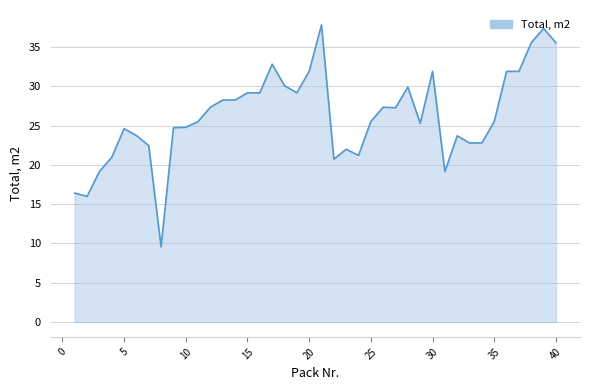

What is the minimum value shown in the chart?

9.6